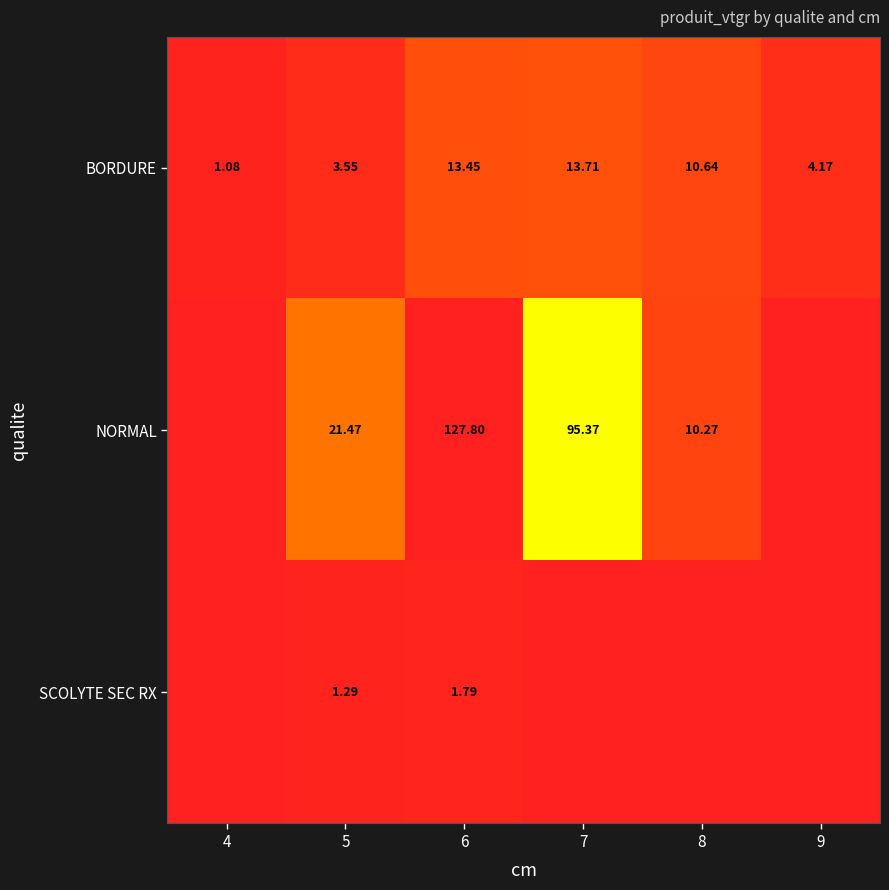

Count the number of categories in the chart.

6